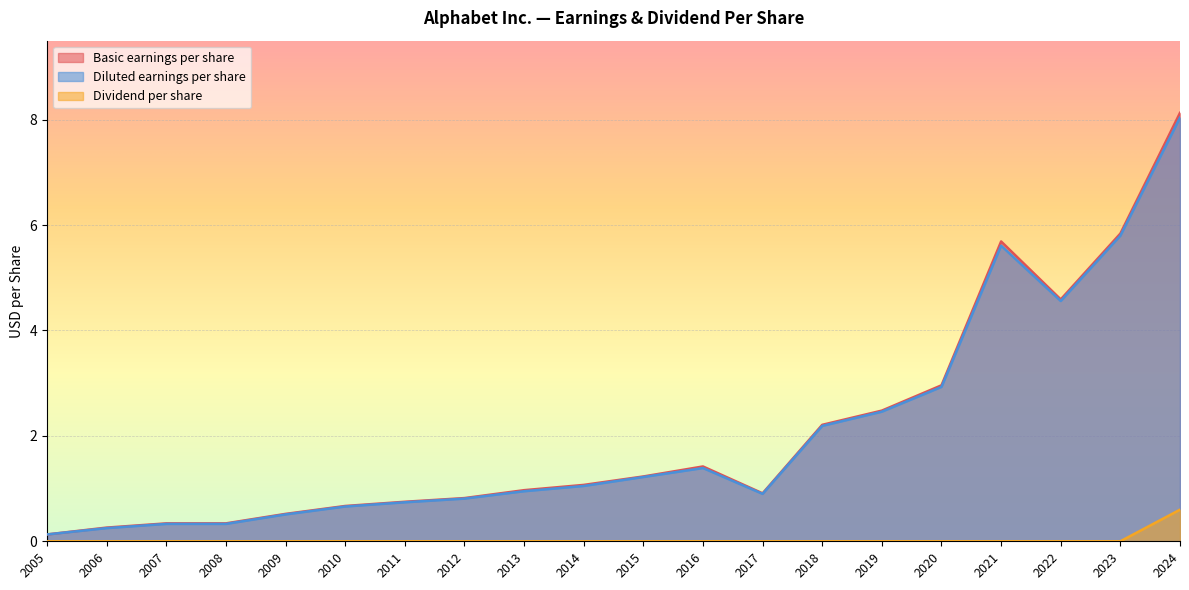

At which label is Basic earnings per share closest to 4?

2022